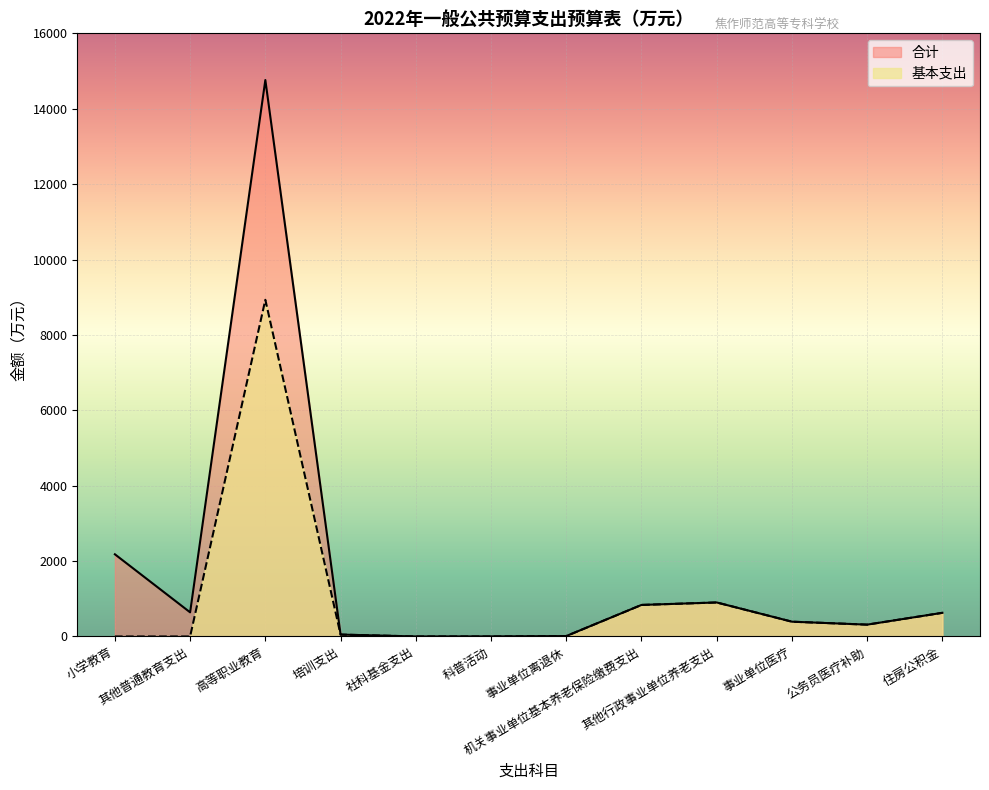

Where is 合计 nearest to the value 7380?

小学教育